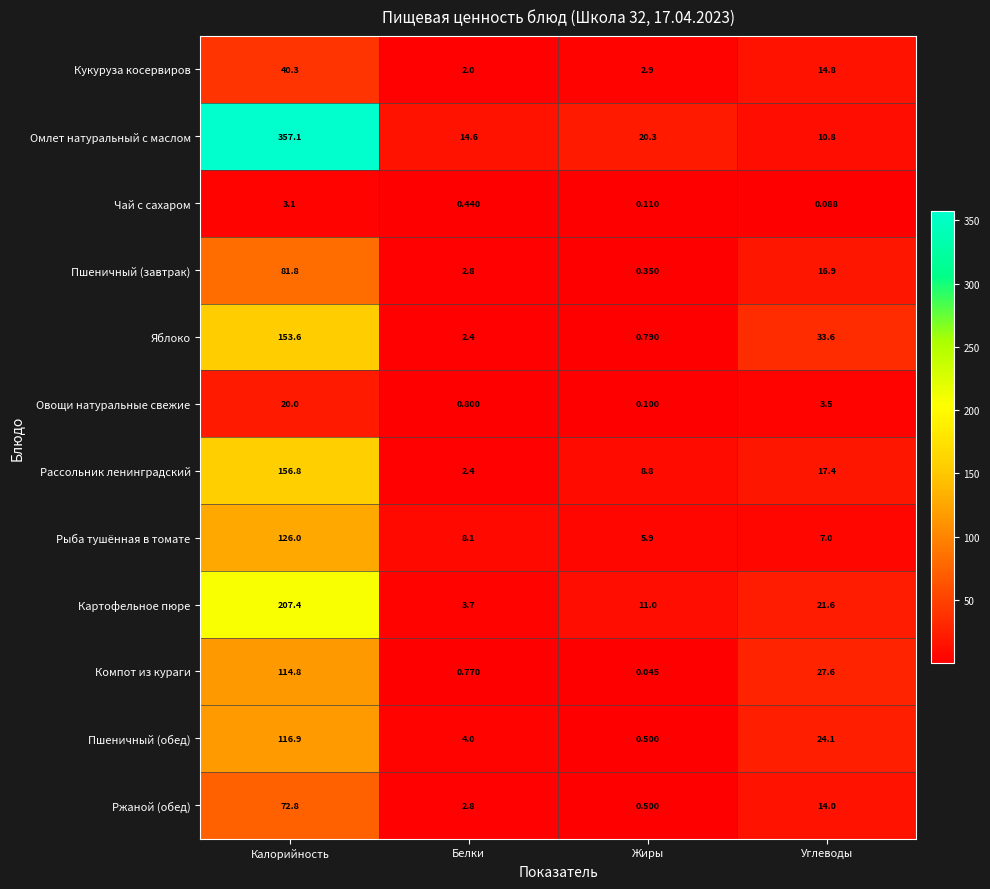

What is the maximum value shown in the chart?

357.1